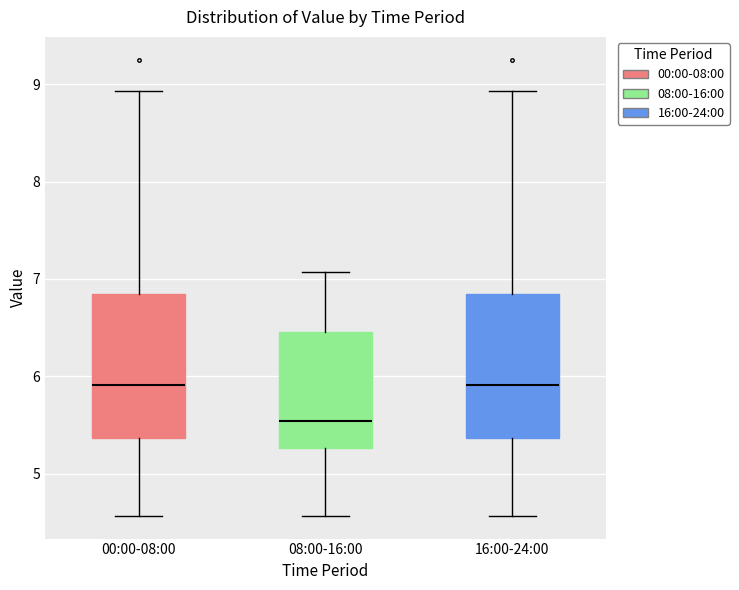

Reading left to right, transcribe this box plot: for each box, give where its median line is, the range the box spans, and where its two whiskers end, as read against the y-axis. The values are not printed on the chart, so give them approximately, as read against the axis.

00:00-08:00: median 5.9, box 5.4 to 6.9, whiskers 4.6 to 8.9
08:00-16:00: median 5.5, box 5.3 to 6.5, whiskers 4.6 to 7.1
16:00-24:00: median 5.9, box 5.4 to 6.9, whiskers 4.6 to 8.9